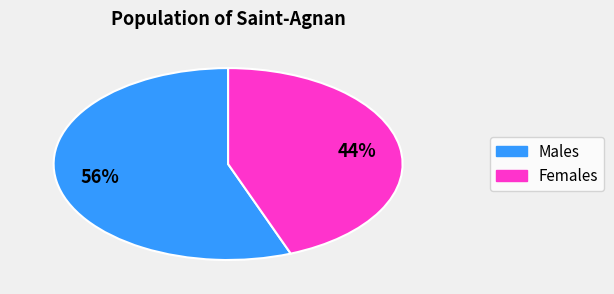

To the nearest percent, what is the difference between the largest and smallest slice percentages?

12%